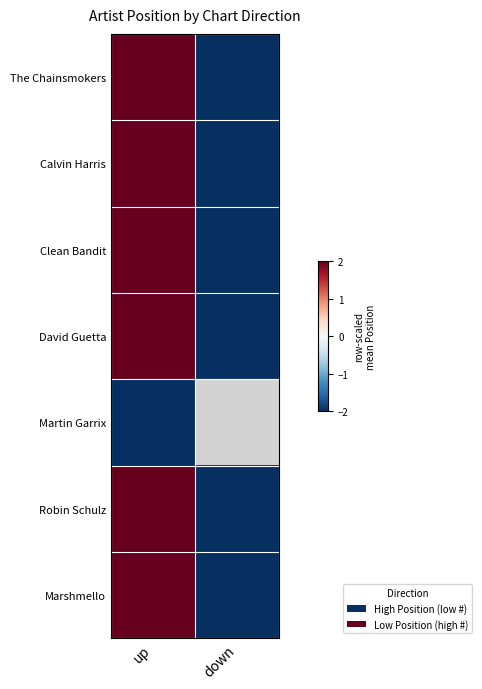

Rank the series by their maximum value, from lowest to highest.

Martin Garrix, The Chainsmokers, Calvin Harris, Clean Bandit, David Guetta, Robin Schulz, Marshmello